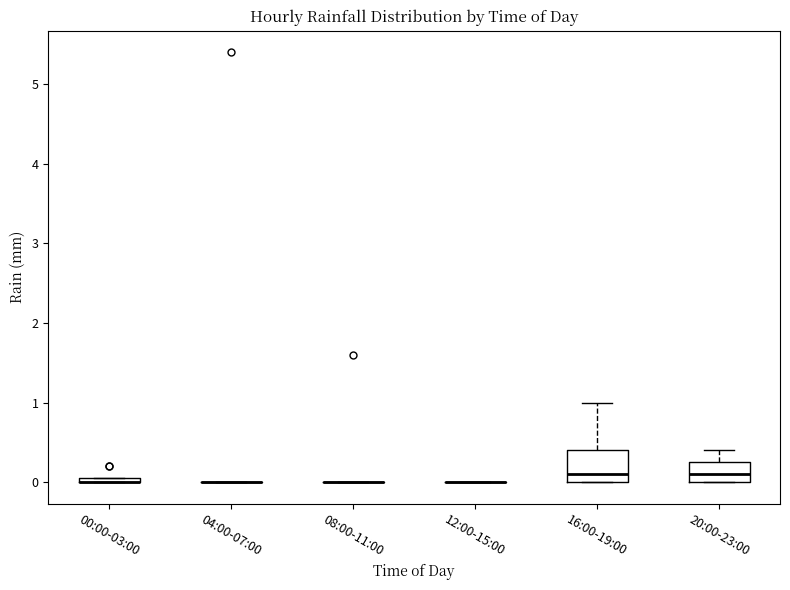

Comparing the boxes themselves (not the whiskers), which one is the tallest?

16:00-19:00